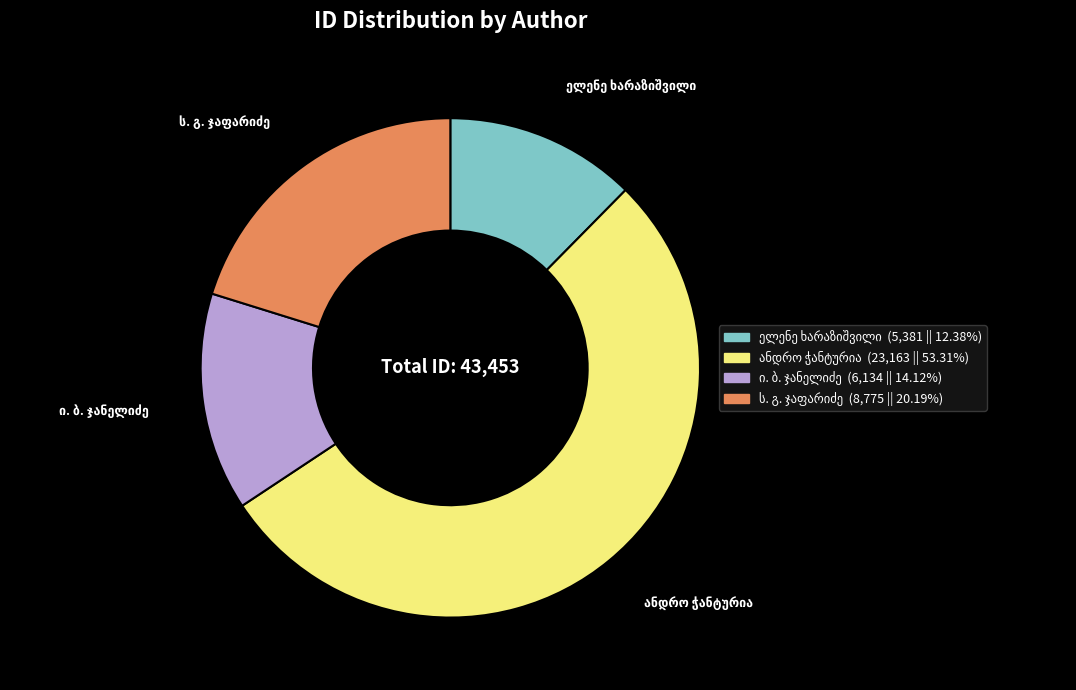

Count the number of slices in the pie.

4